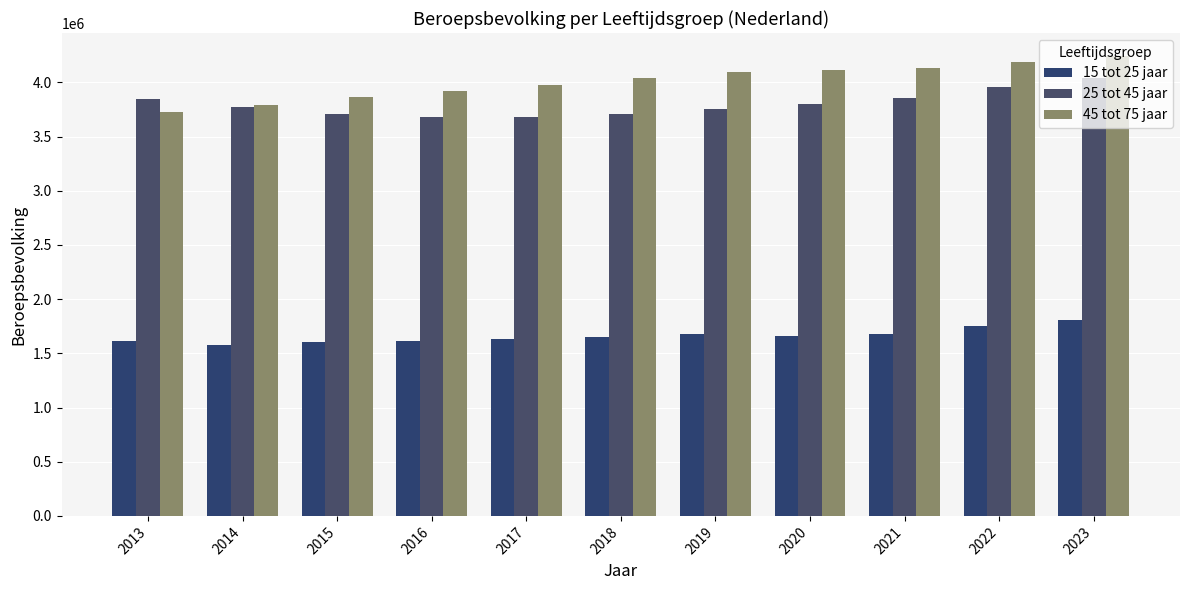

At which label does 25 tot 45 jaar first exceed 3776000?

2013